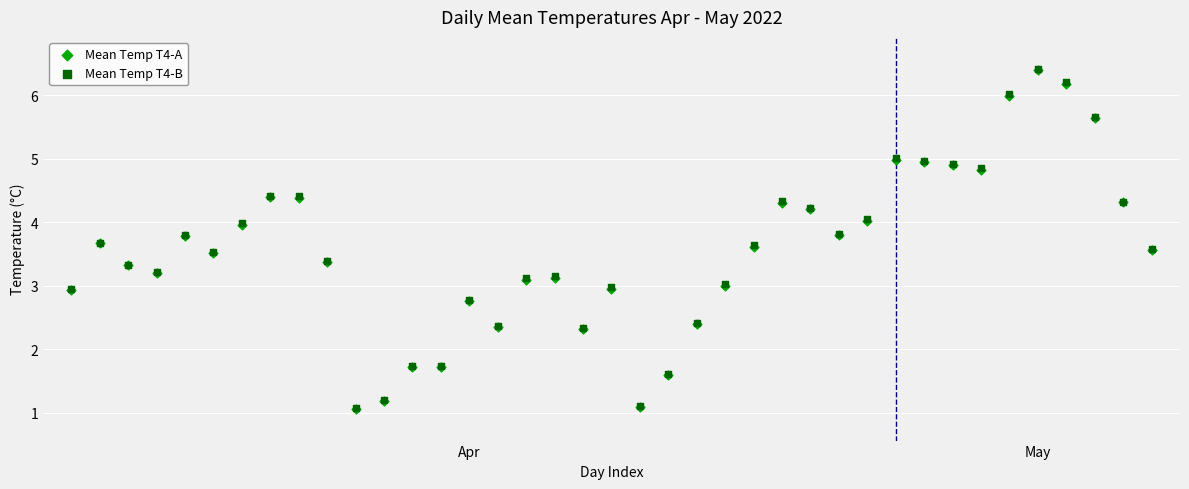

Which series has the widest spread of Y values?

Mean Temp T4-B